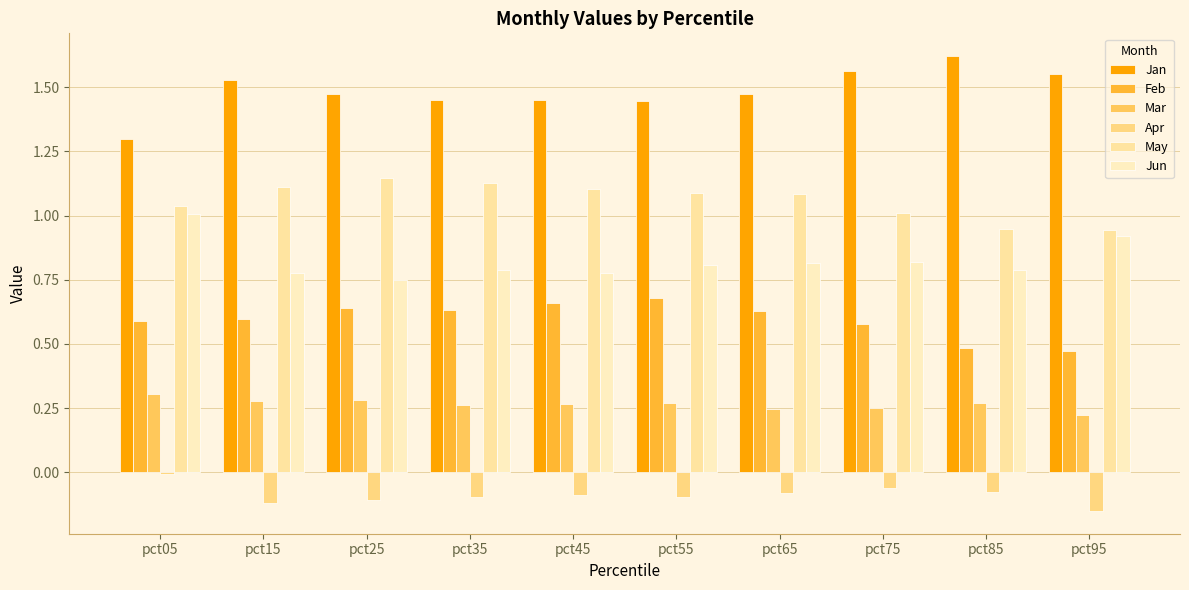

At pct25, list the series in order from largest to smallest.

Jan, May, Jun, Feb, Mar, Apr